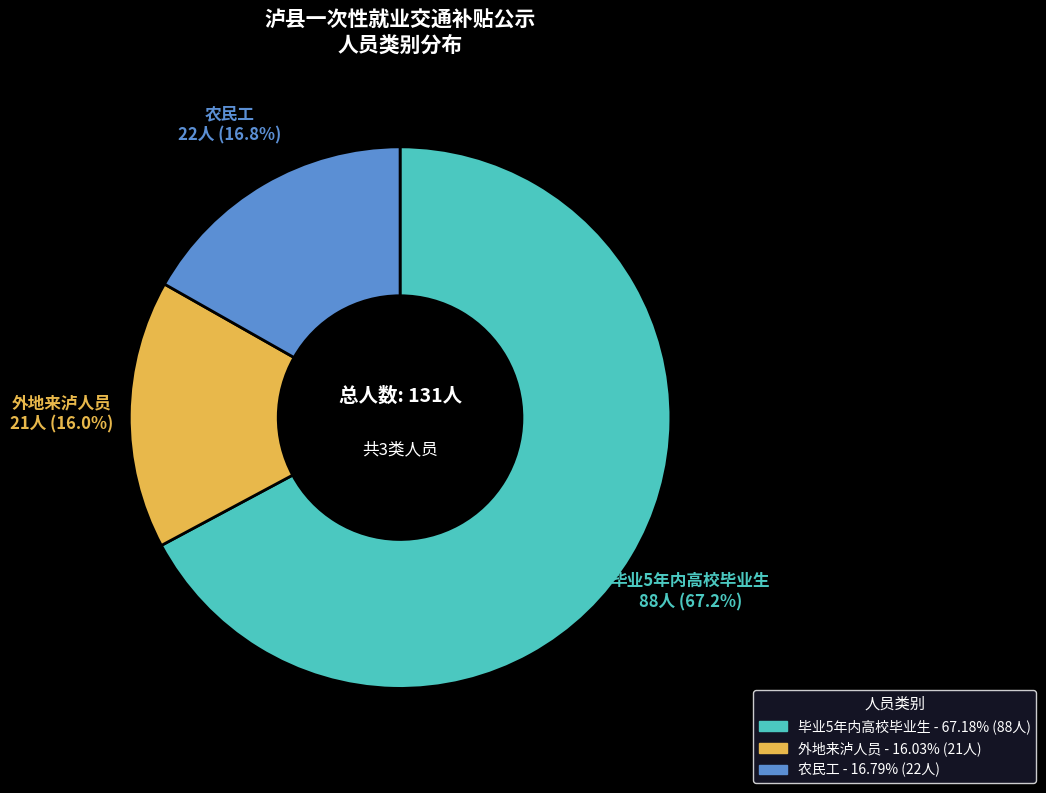

To the nearest percent, what is the difference between the largest and smallest slice percentages?

51%